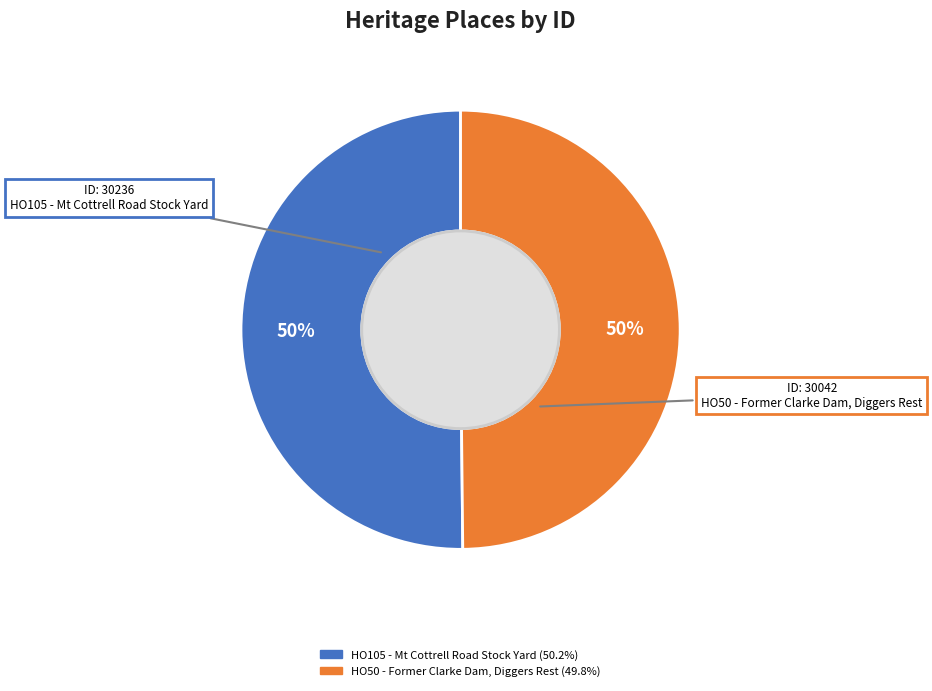

True or false: HO50 - Former Clarke Dam, Diggers Rest accounts for 59% of the total.

False